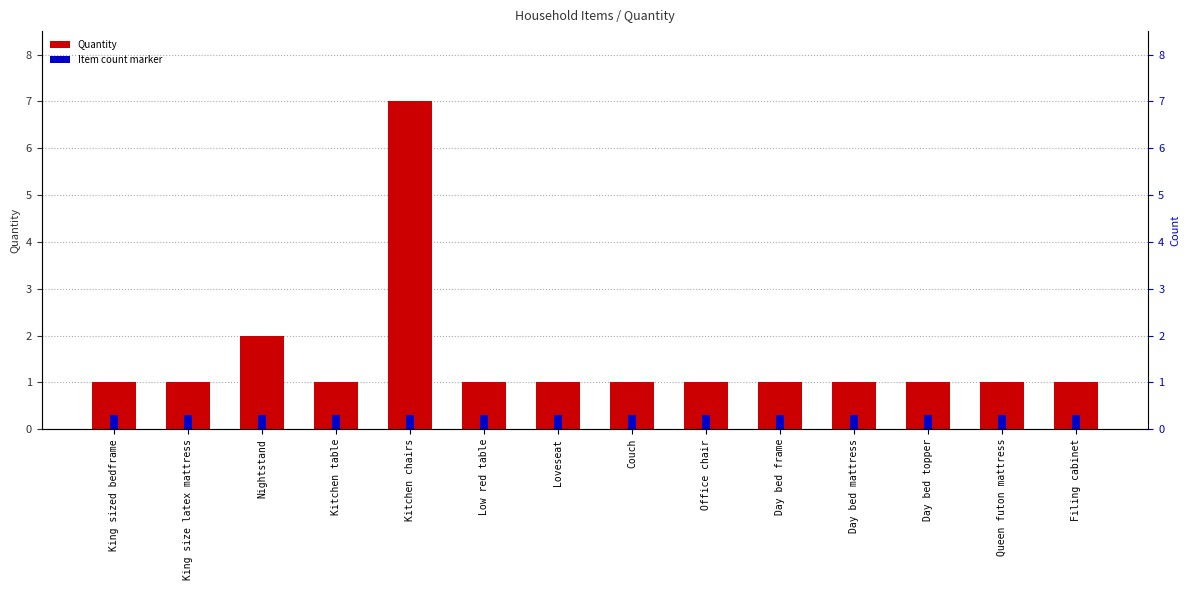

Which series has the largest total across all categories?

Quantity